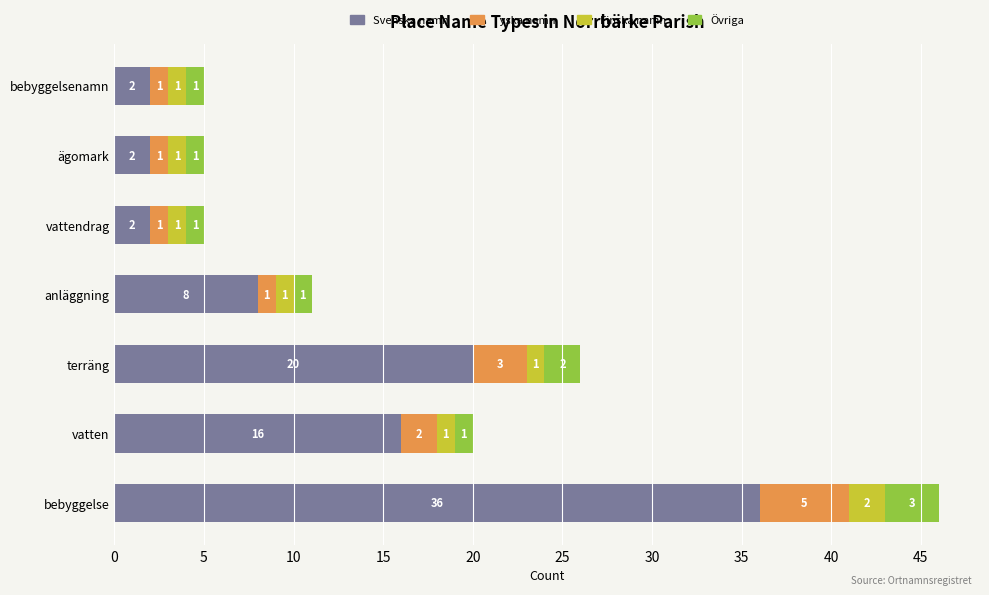

Which category has the highest value in the Svenska namn series?

bebyggelse